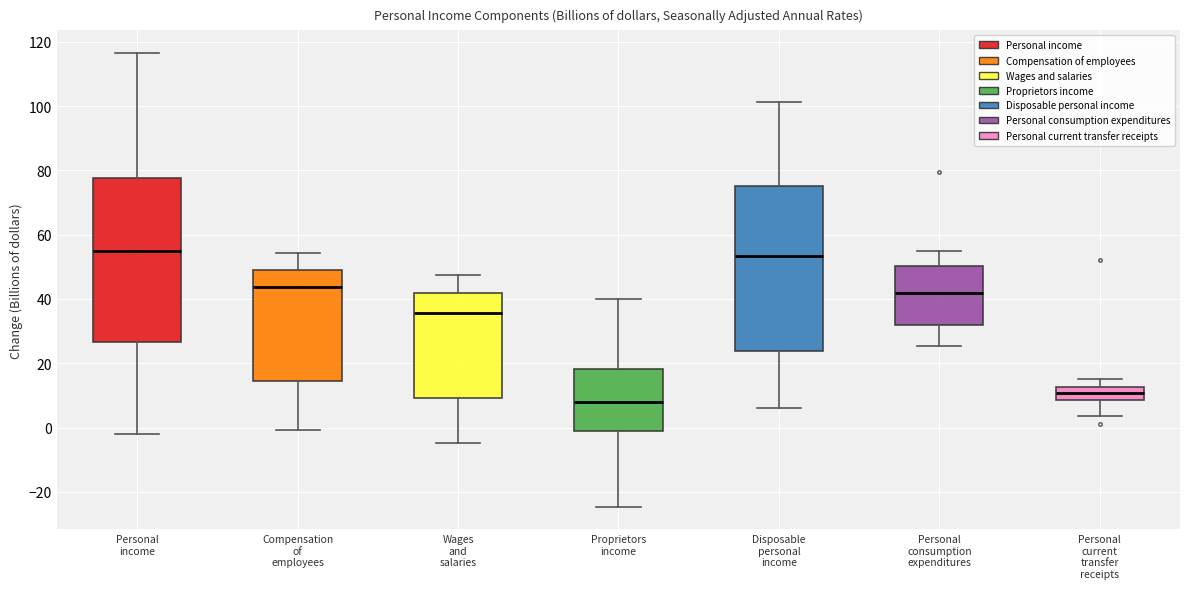

Which box's median line is the lowest?

Proprietors income